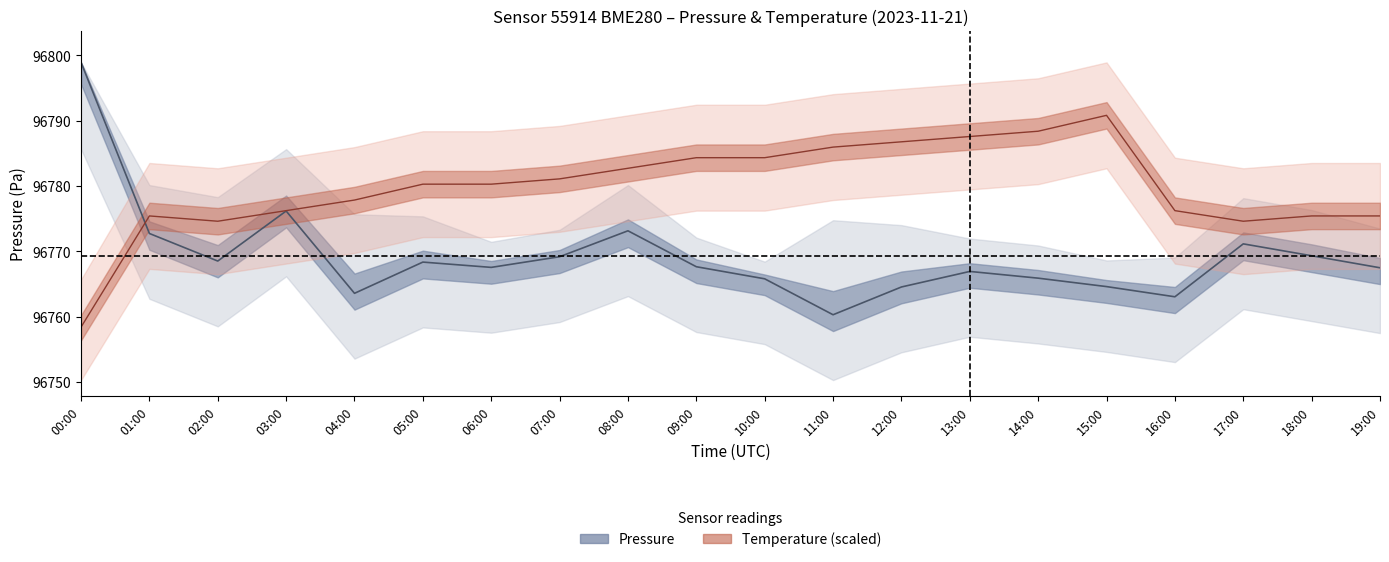

Reading right to left, transcribe all the data shown in this chart.

Pressure center: 19:00=96767.5	18:00=96769.3	17:00=96771.1	16:00=96763.0	15:00=96764.6	14:00=96765.9	13:00=96766.9	12:00=96764.5	11:00=96760.3	10:00=96765.8	09:00=96767.6	08:00=96773.1	07:00=96769.2	06:00=96767.5	05:00=96768.3	04:00=96763.6	03:00=96776.2	02:00=96768.5	01:00=96772.7	00:00=96798.9
Temperature center: 19:00=96775.4	18:00=96775.4	17:00=96774.6	16:00=96776.2	15:00=96790.8	14:00=96788.4	13:00=96787.6	12:00=96786.8	11:00=96785.9	10:00=96784.3	09:00=96784.3	08:00=96782.7	07:00=96781.1	06:00=96780.3	05:00=96780.3	04:00=96777.8	03:00=96776.2	02:00=96774.6	01:00=96775.4	00:00=96758.4